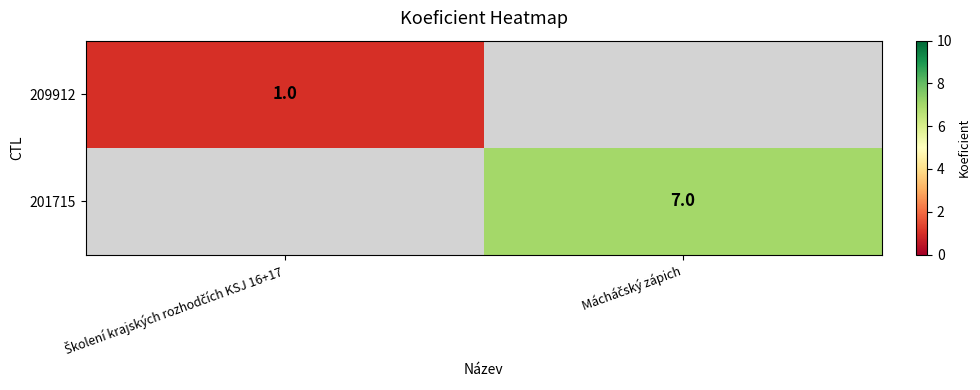

Rank the series by their average value, from lowest to highest.

209912, 201715